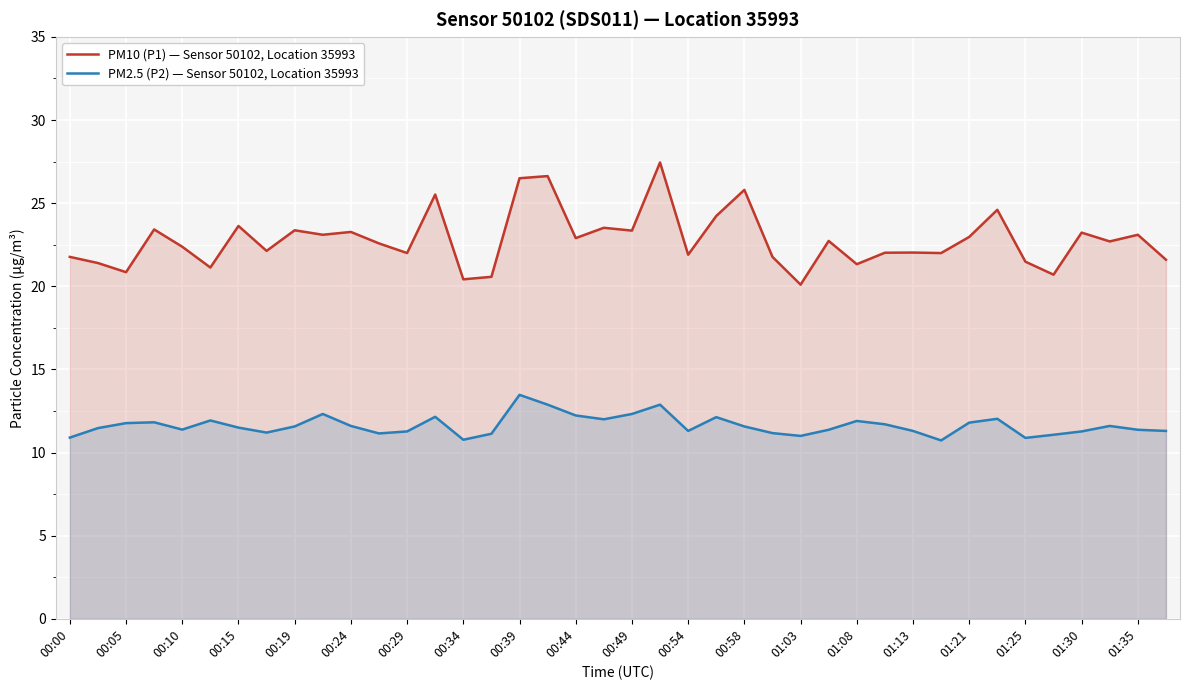

True or false: PM10 (P1) — Sensor 50102, Location 35993 and PM2.5 (P2) — Sensor 50102, Location 35993 cross at least once.

False